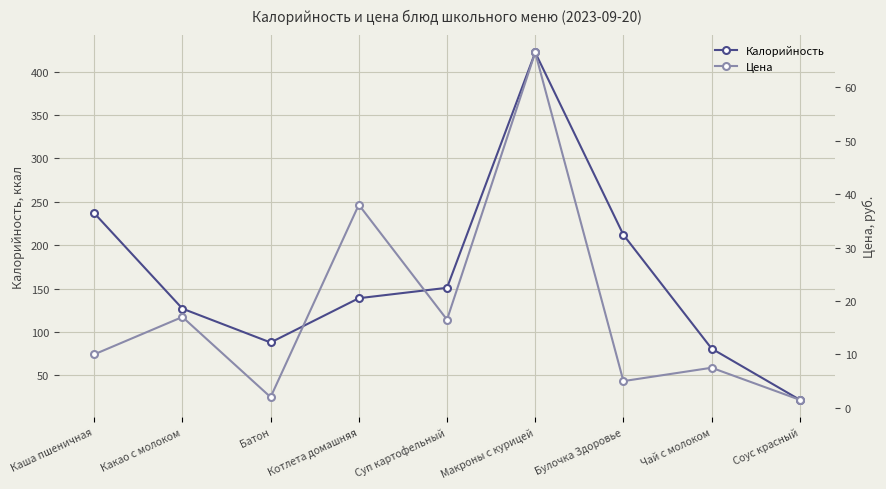

At which category is the sum across all series the highest?

Макроны с курицей